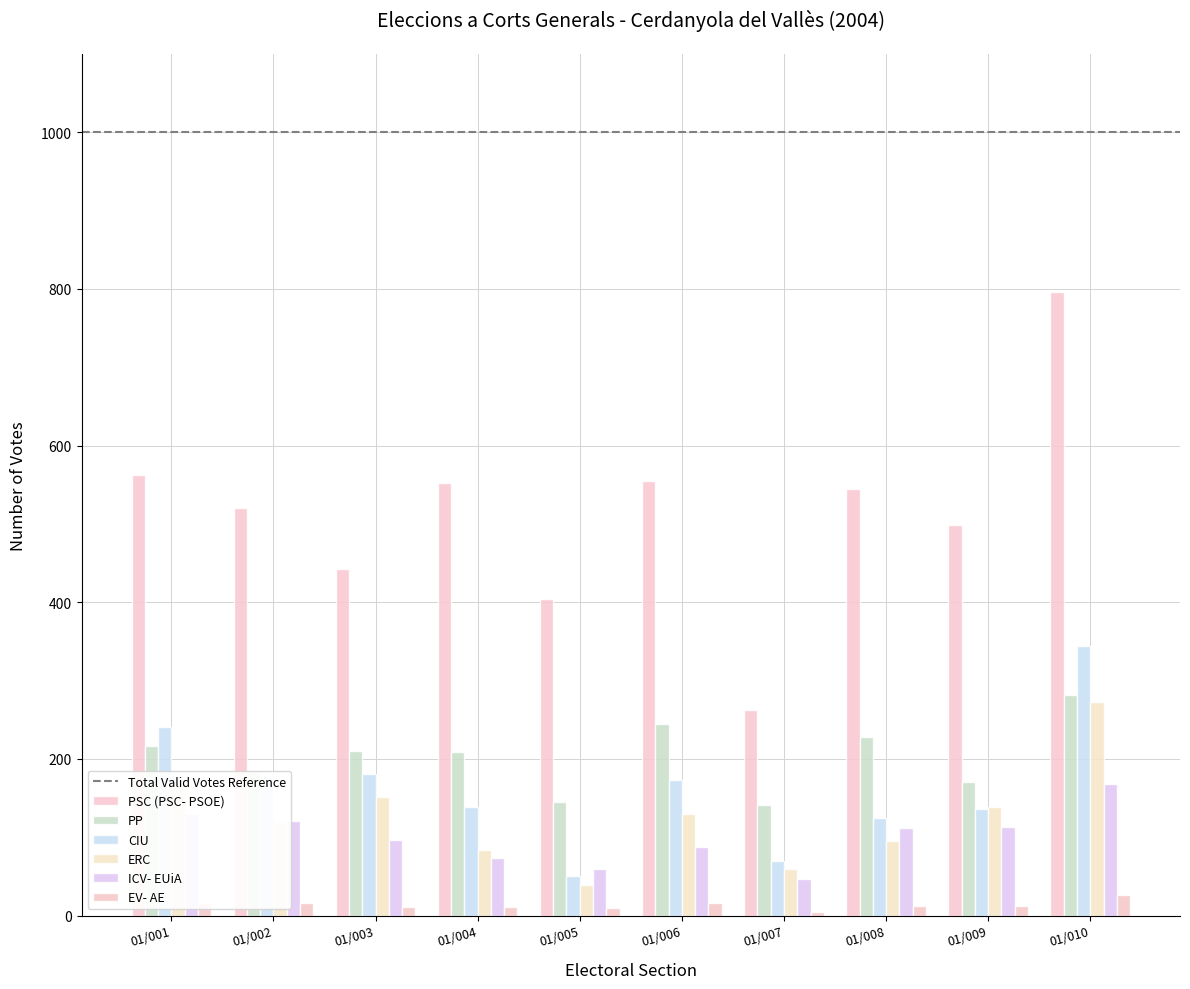

Is the value of EV- AE at 01/010 greater than the value of ICV- EUiA at 01/003?

No